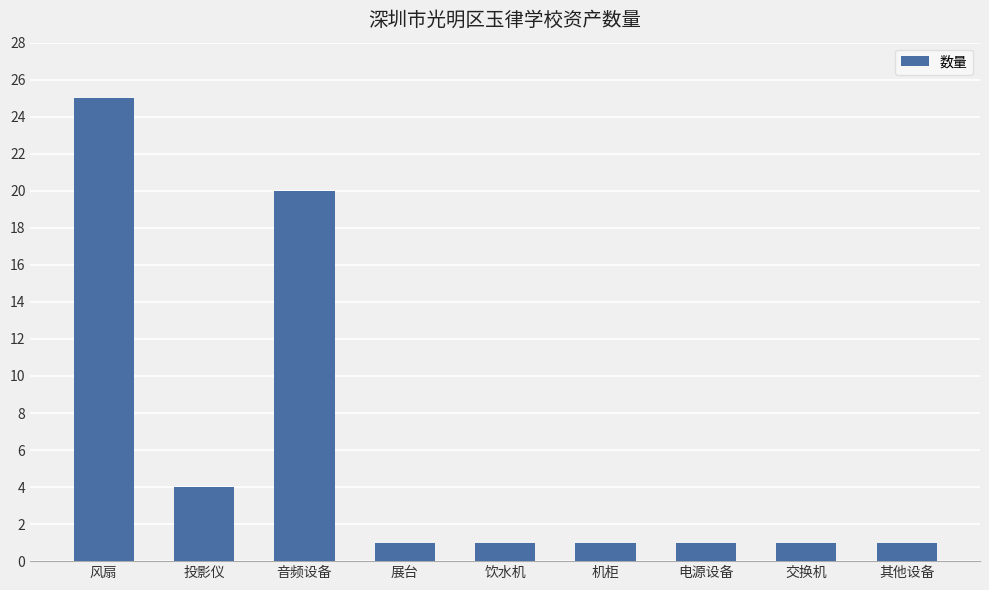

Is it true that the value at 风扇 is 25?

True